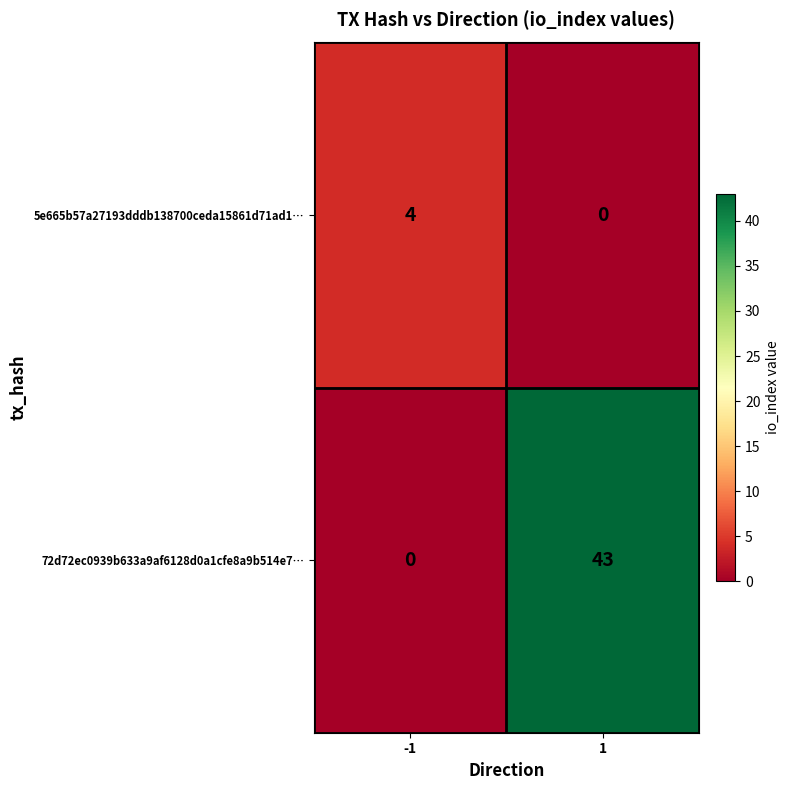

True or false: 72d72ec0939b633a9af6128d0a1cfe8a9b514e7… has a value of -18 at -1.

False